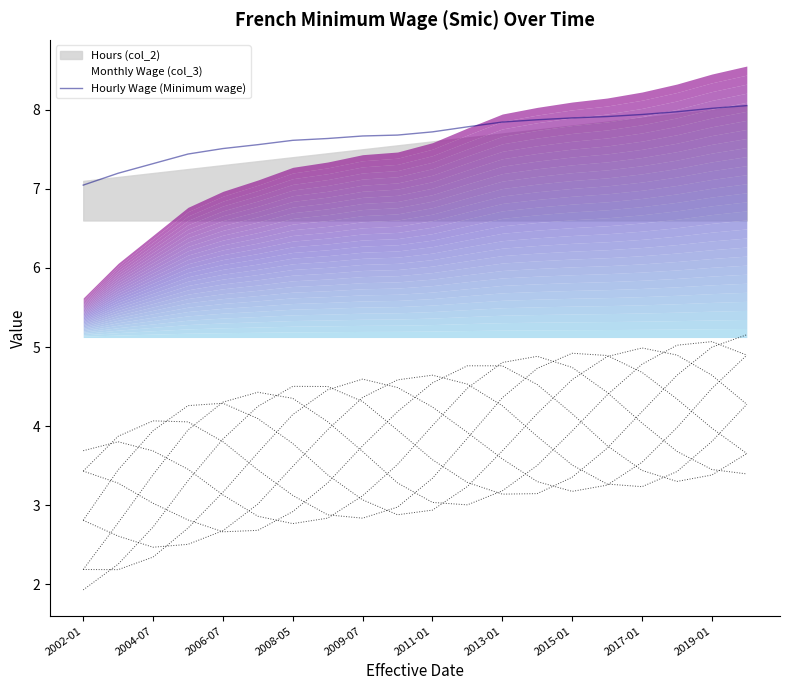

What is the value of the 9th point from the left?

7.7